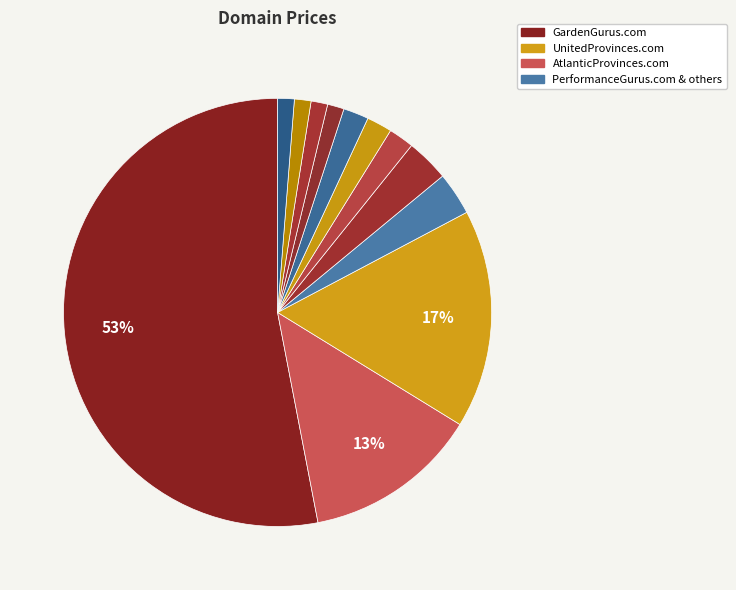

How many segments does this pie chart have?

12